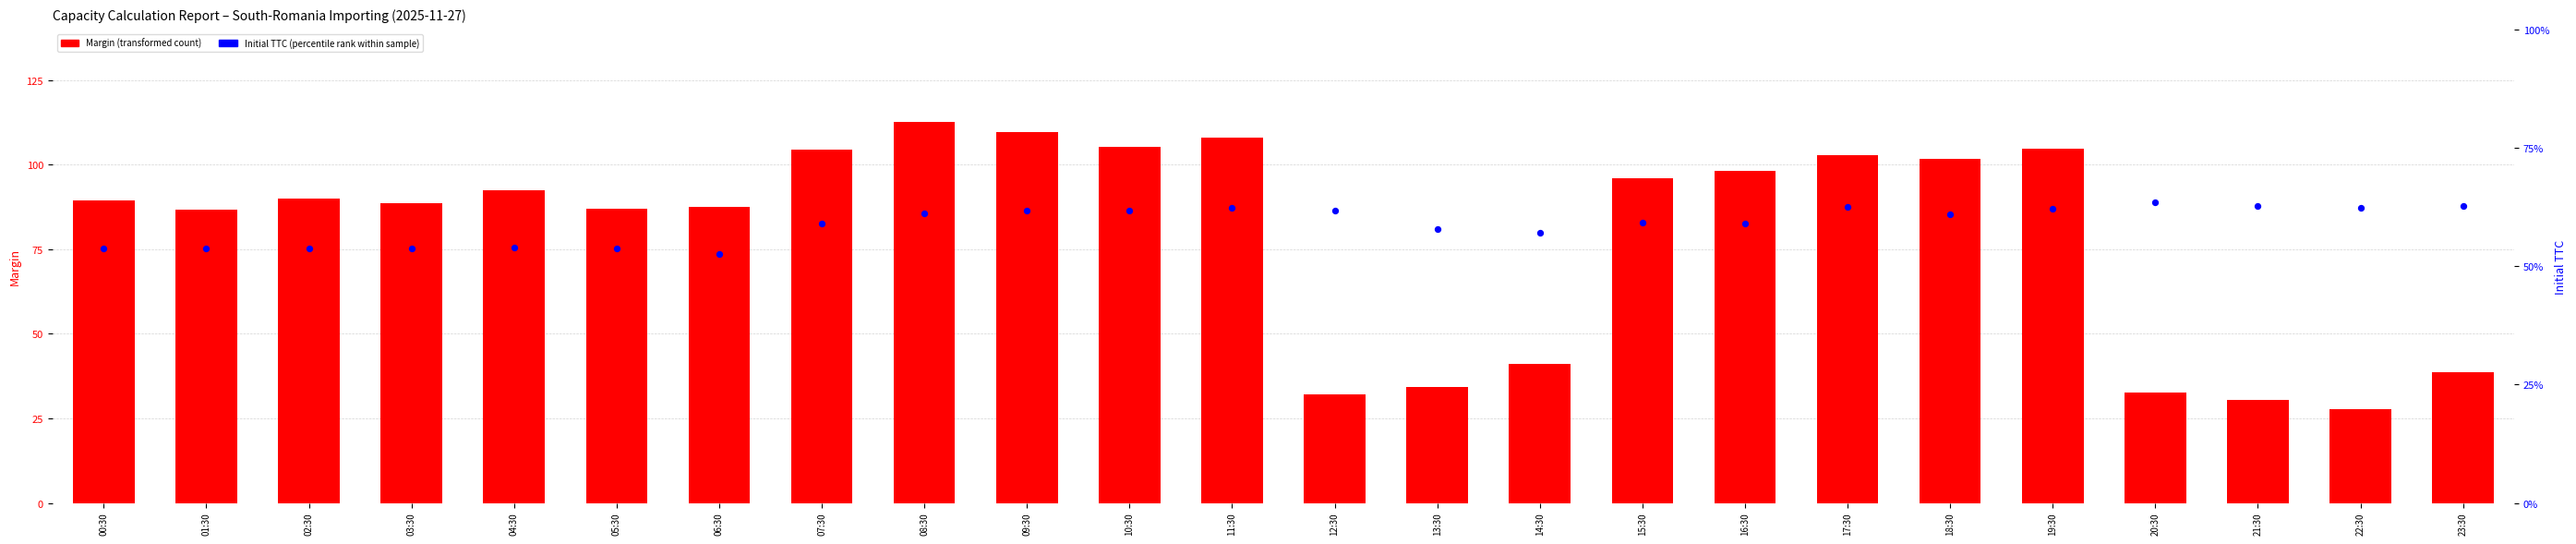

Which series reaches the maximum Y coordinate?

Initial TTC (percentile rank)